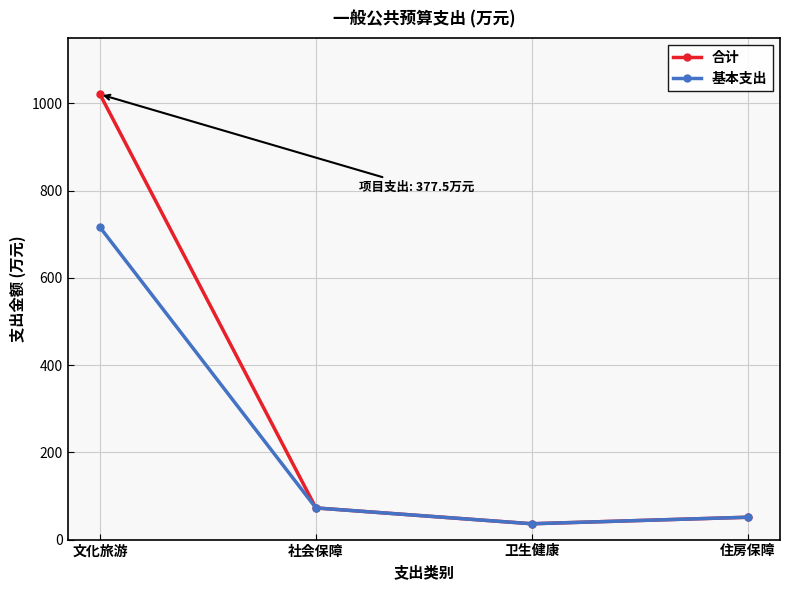

What is the label of the 2nd point from the left?

社会保障